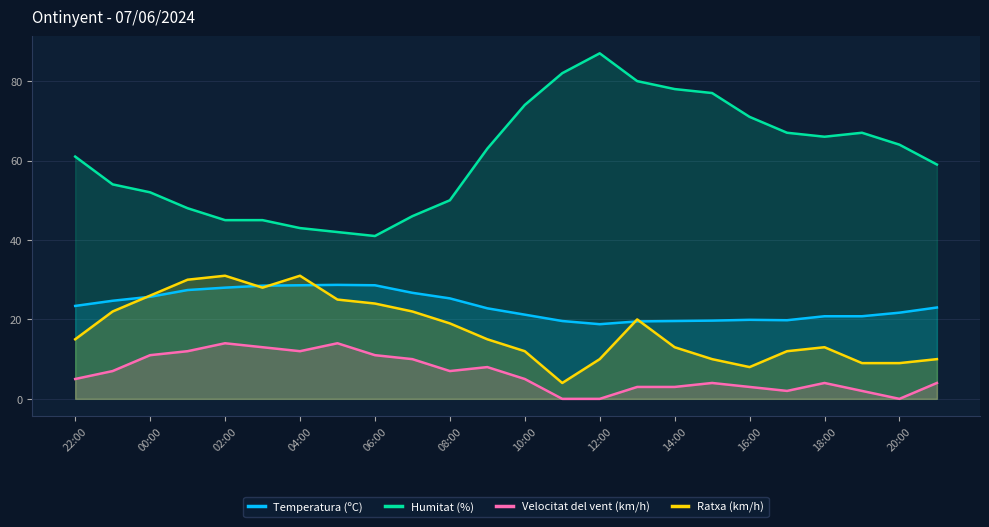

In Temperatura (ºC), how many points are higher than both neighbors (excluding endpoints)?

2